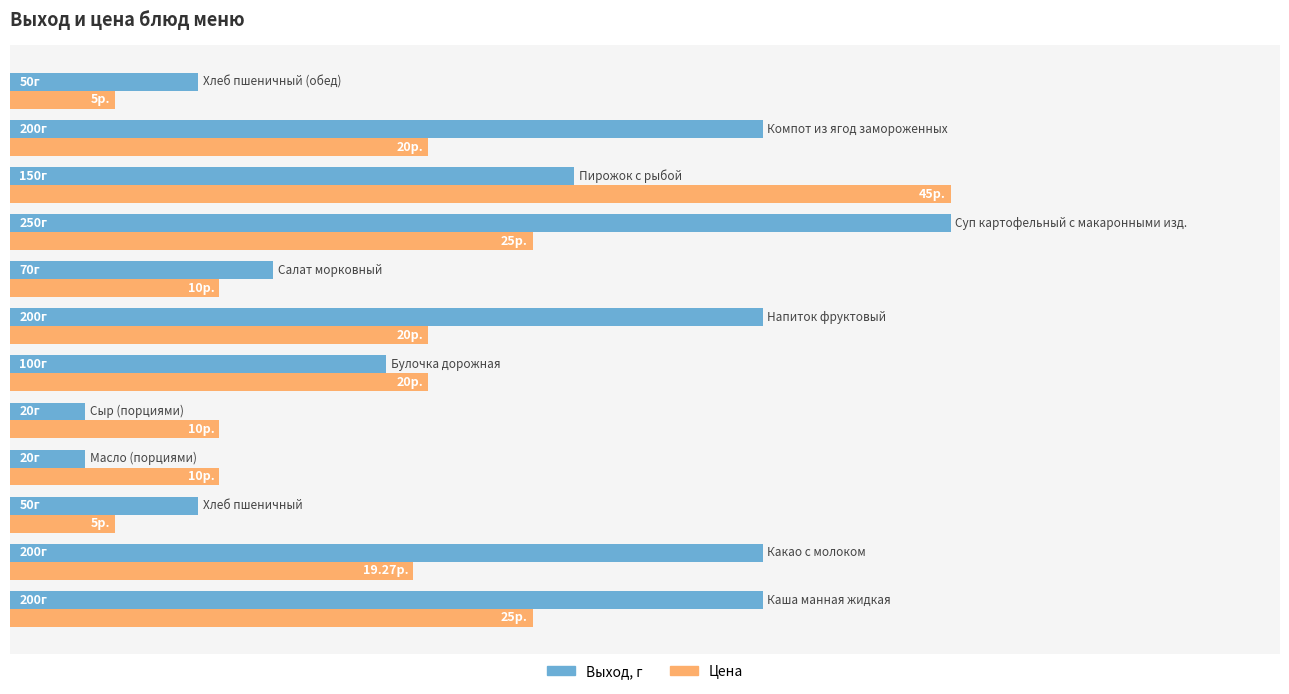

What are all the series names shown in the legend?

Выход, г, Цена